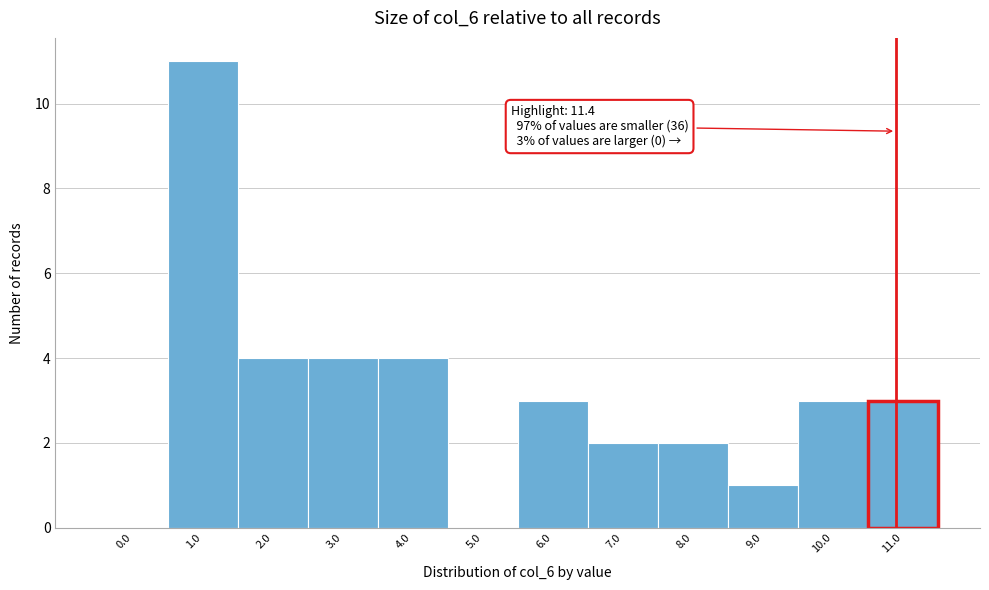

Reading left to right, list all the values displayed in this chart.

0.0=0	1.0=11	2.0=4	3.0=4	4.0=4	5.0=0	6.0=3	7.0=2	8.0=2	9.0=1	10.0=3	11.0=3